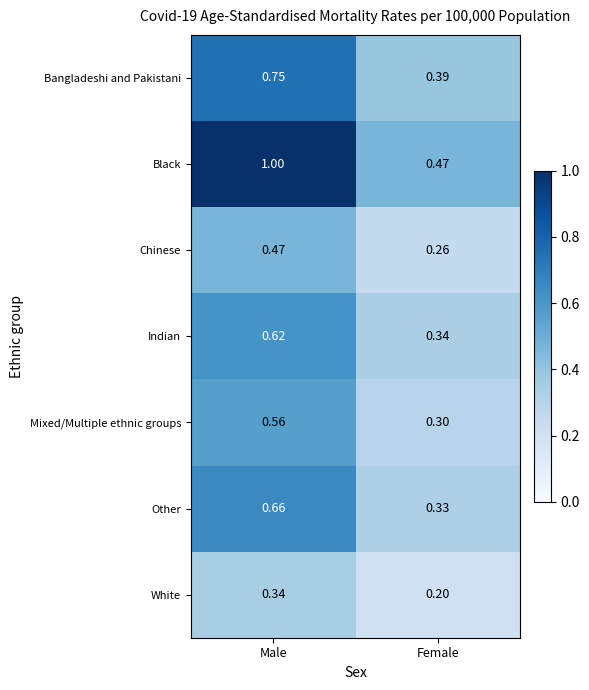

Which label corresponds to the largest value in the chart?

Male